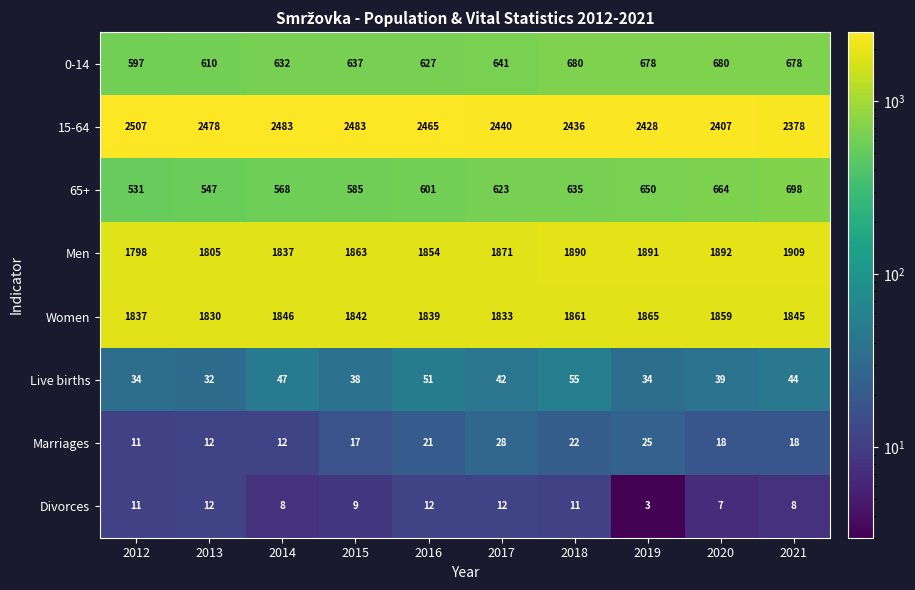

Which series has the largest total across all categories?

15-64